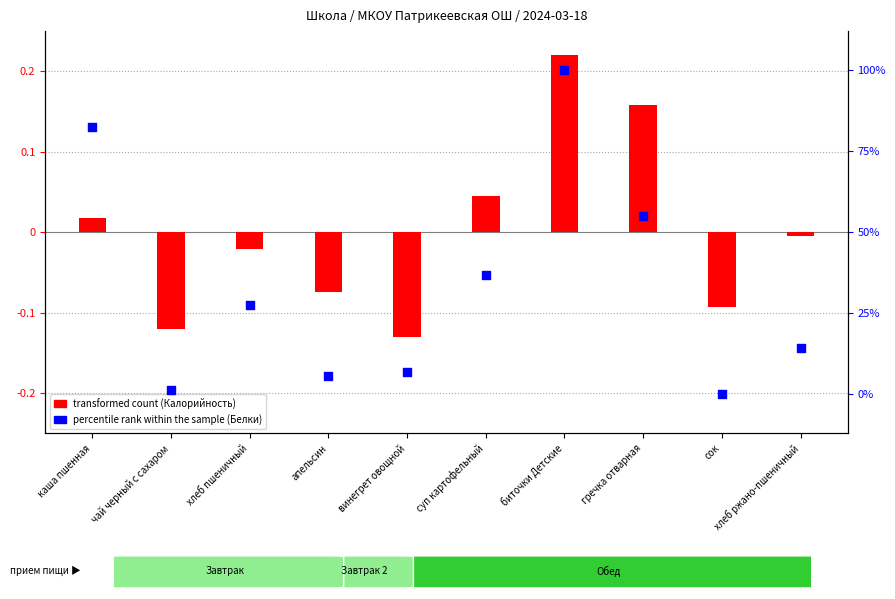

Is the value of transformed count (Калорийность) at хлеб ржано-пшеничный greater than the value of percentile rank within the sample (Белки) at каша пшенная?

No